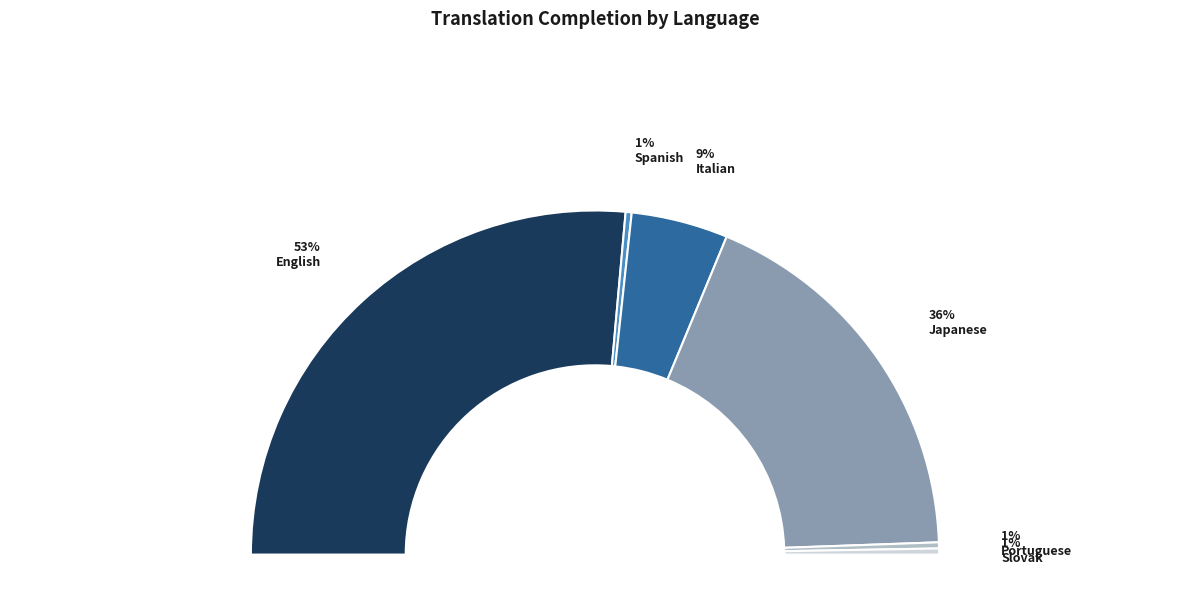

To the nearest percent, what is the difference between the largest and smallest slice percentages?

52%